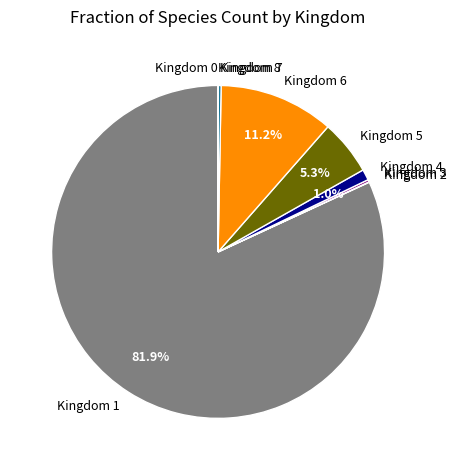

To the nearest percent, what is the average slice percentage?

11%